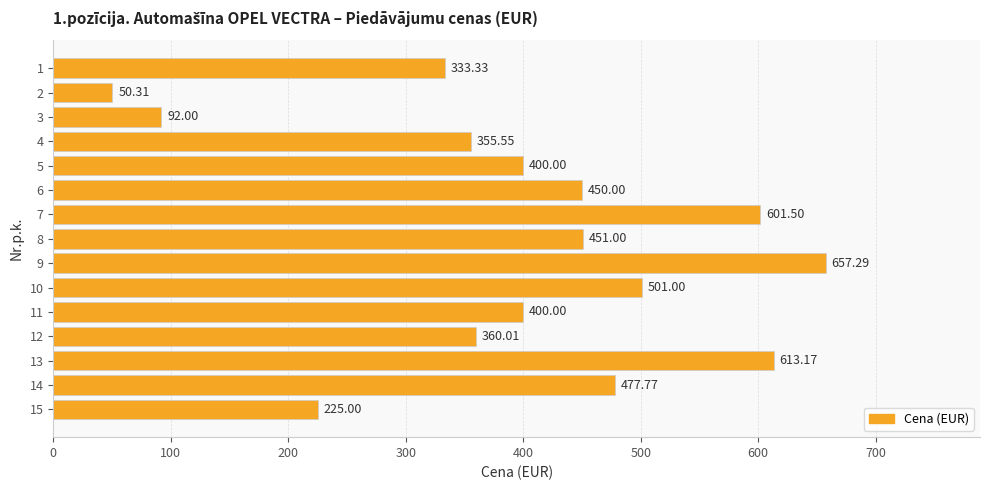

What is the sum of the values at 5 and 11?

800.0